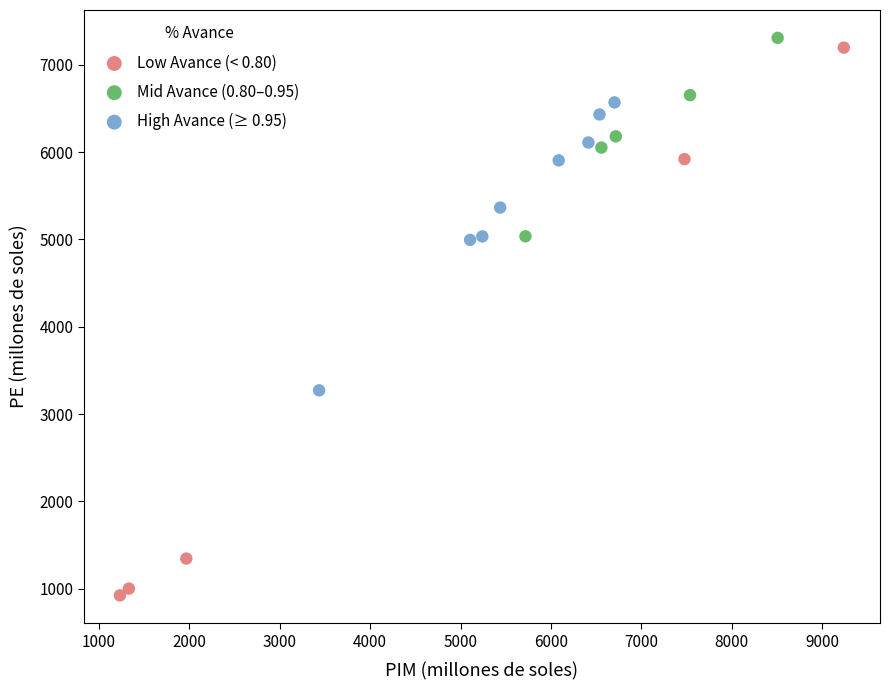

What are all the series names shown in the legend?

Low Avance (< 0.80), Mid Avance (0.80–0.95), High Avance (≥ 0.95)